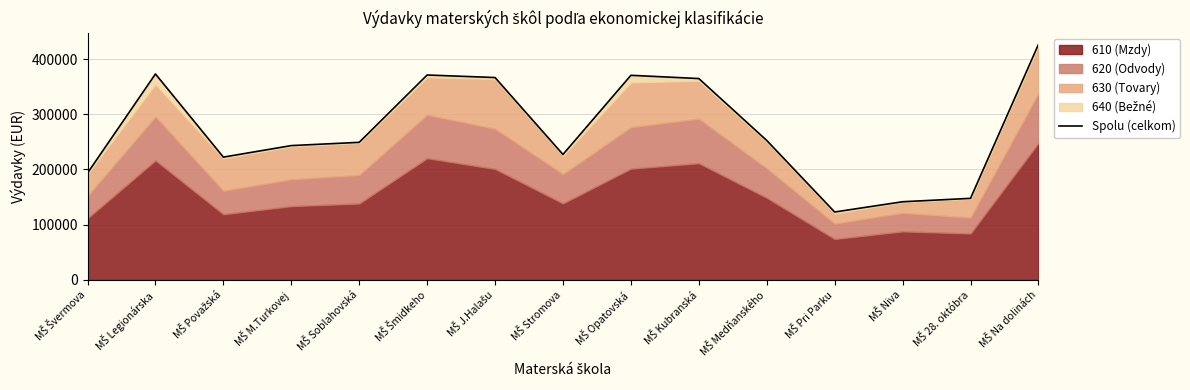

How many categories are shown in the chart?

15